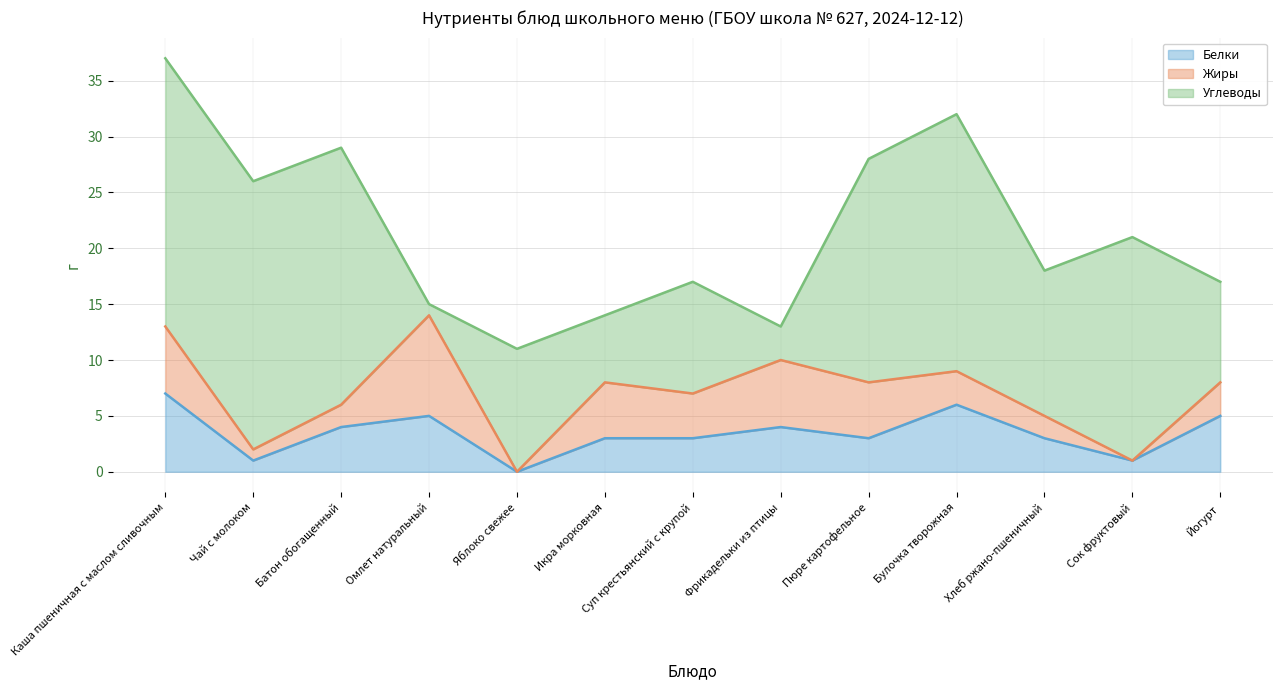

Reading left to right, transcribe all the data shown in this chart.

Белки: 7	1	4	5	0	3	3	4	3	6	3	1	5
Жиры: 6	1	2	9	0	5	4	6	5	3	2	0	3
Углеводы: 24	24	23	1	11	6	10	3	20	23	13	20	9